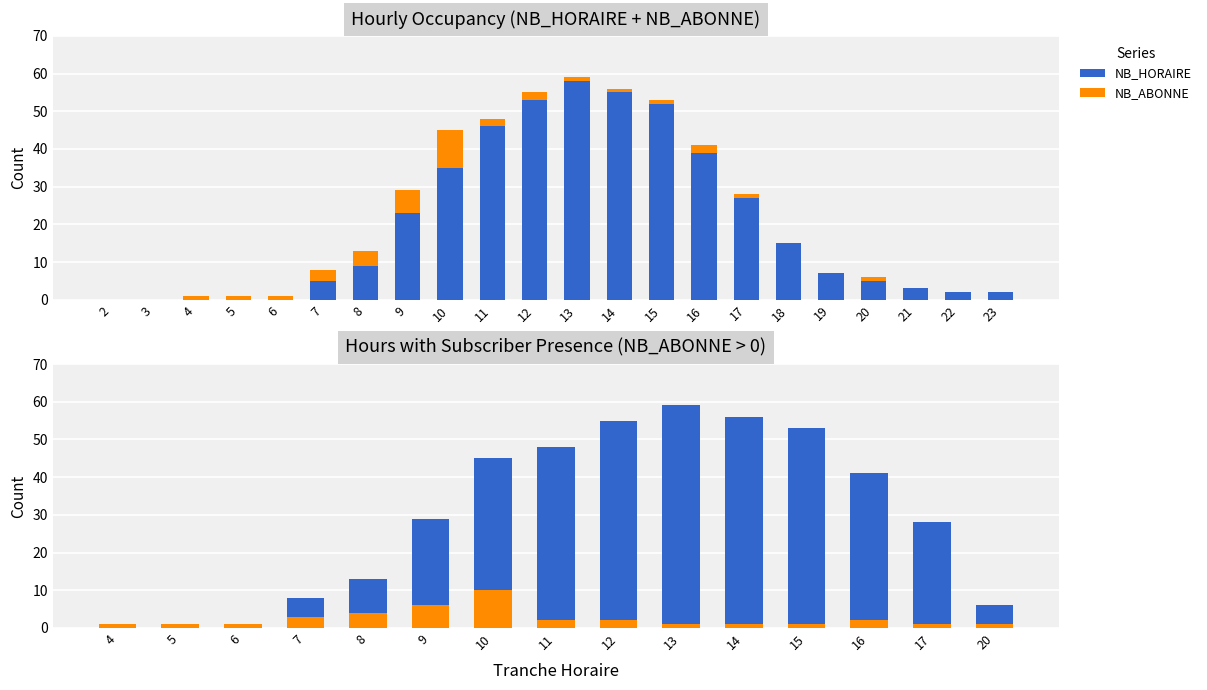

Which category has the lowest value in the NB_ABONNE series?

4